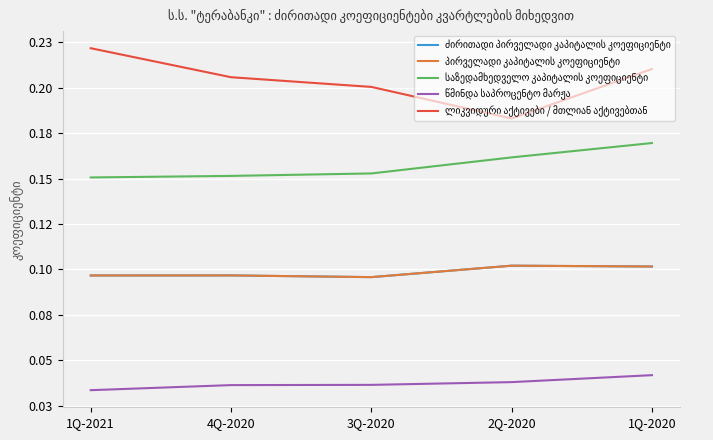

At which category is the sum across all series the highest?

1Q-2020